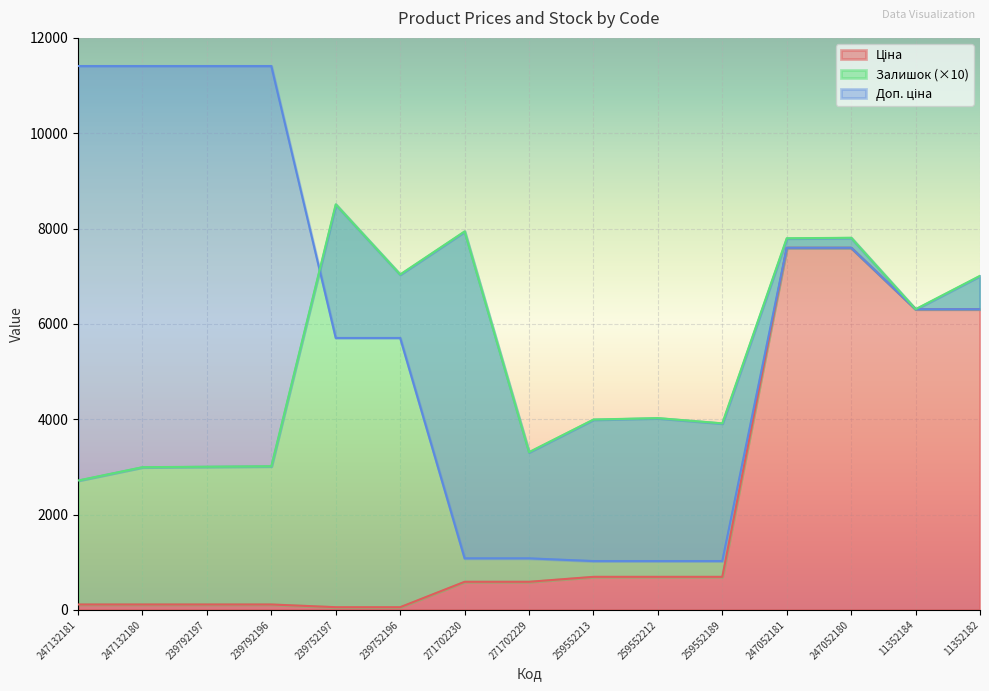

True or false: Доп. ціна and Ціна intersect in this chart.

False